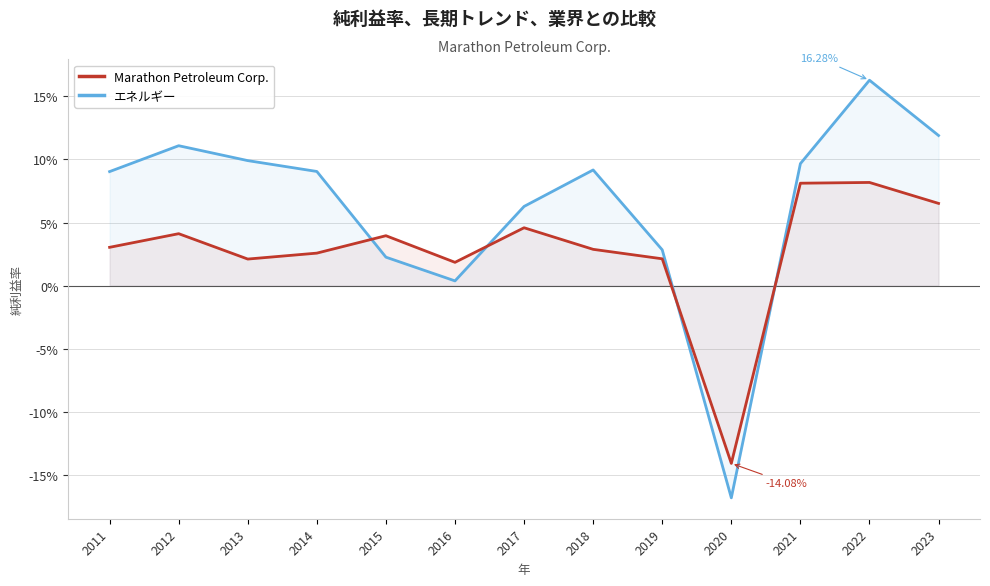

How many data points in エネルギー are less than 0?

1